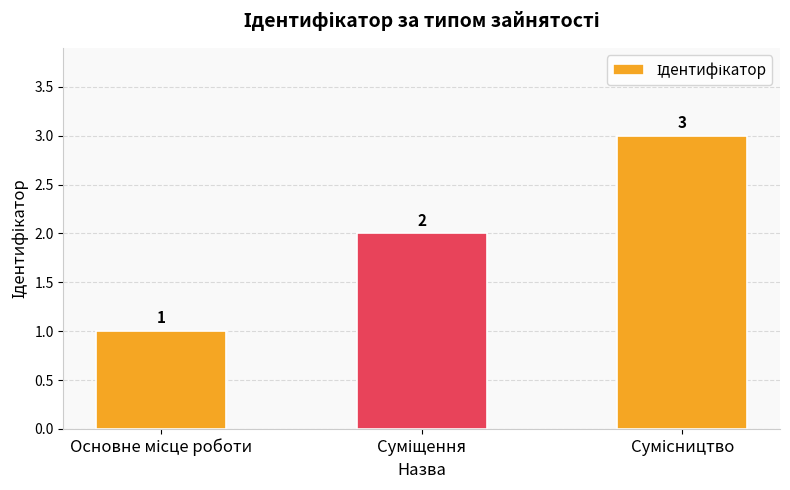

What is the greatest value displayed?

3